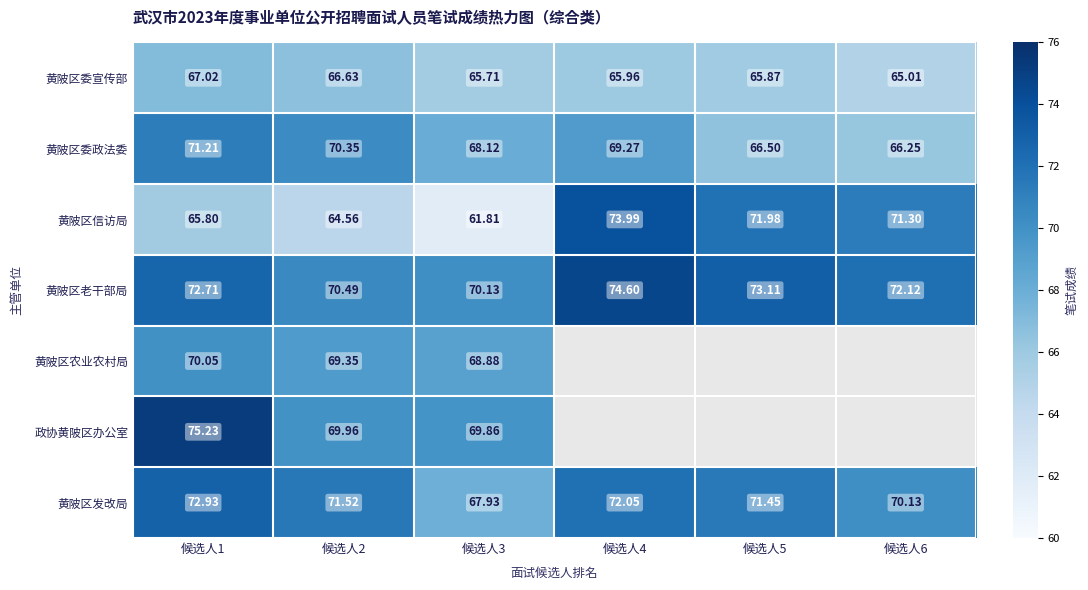

Which series changed the most between 候选人1 and 候选人2?

政协黄陂区办公室